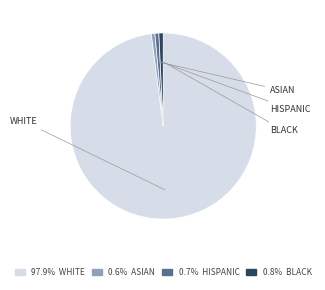

Does any single category account for the majority?

Yes